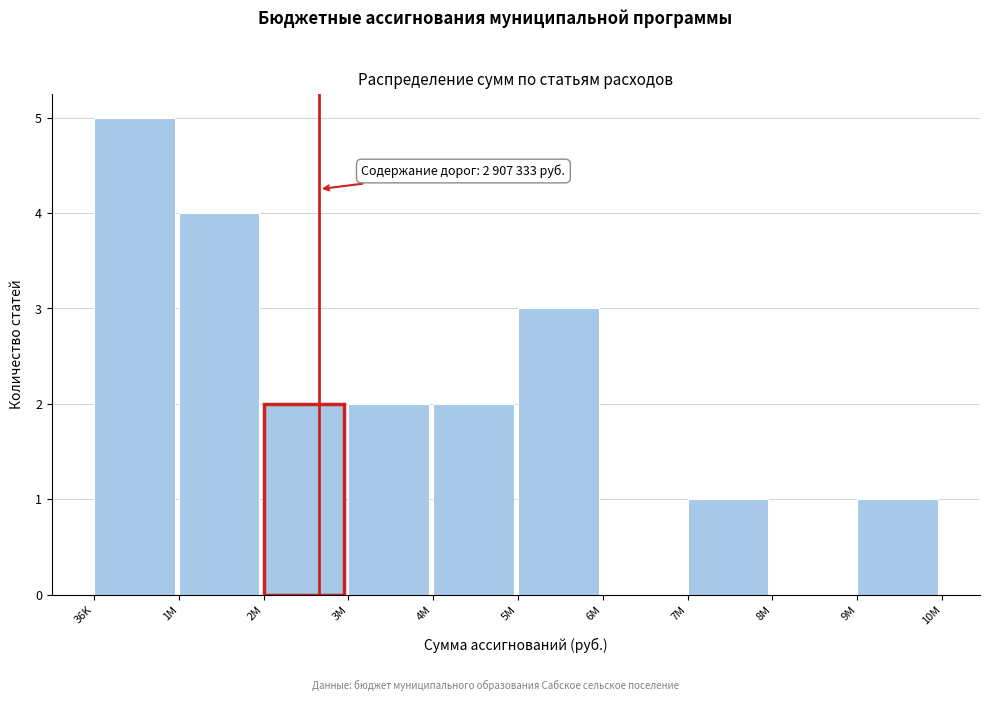

Reading left to right, what are all the values shown in this chart?

36K=5	1M=4	2M=2	3M=2	4M=2	5M=3	6M=0	7M=1	8M=0	9M=1